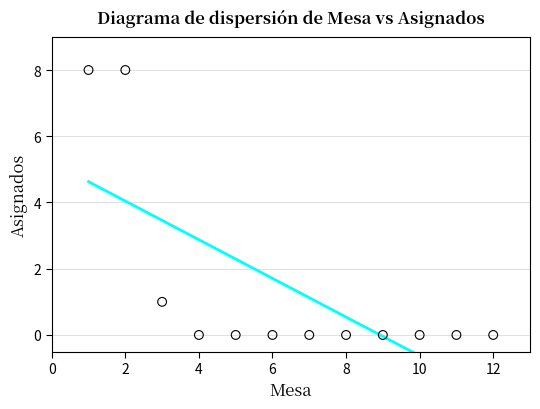

What is the range of Y values (max minus min)?

8